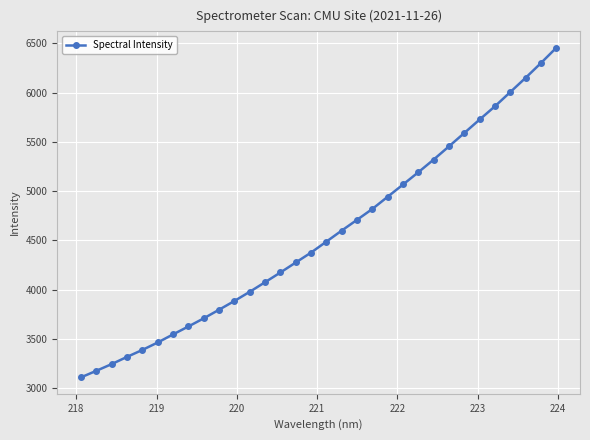

What is the average value?

4556.8